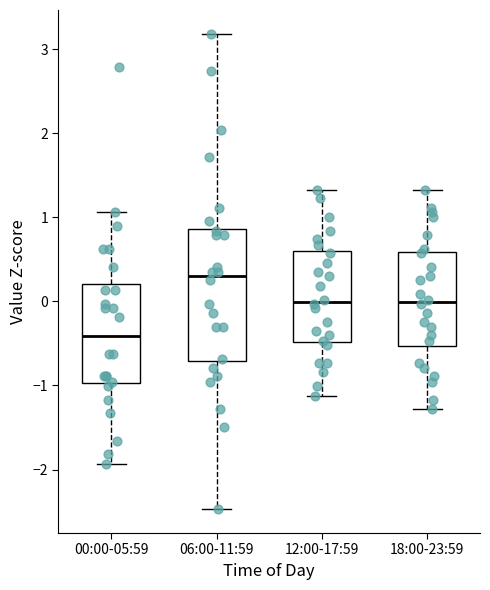

Comparing the boxes themselves (not the whiskers), which one is the tallest?

06:00-11:59